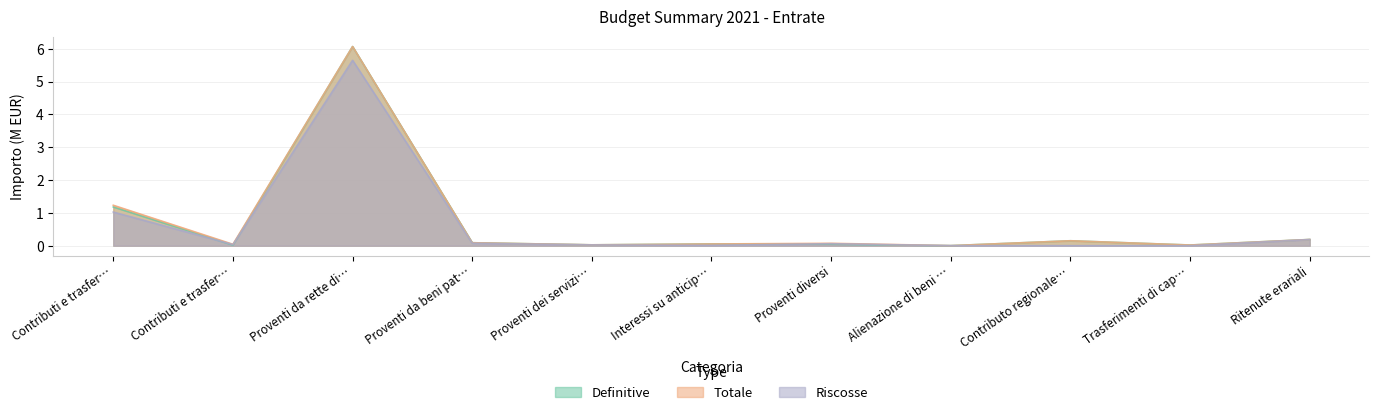

True or false: Definitive has a value of 0.2 at Contributo regionale….

False